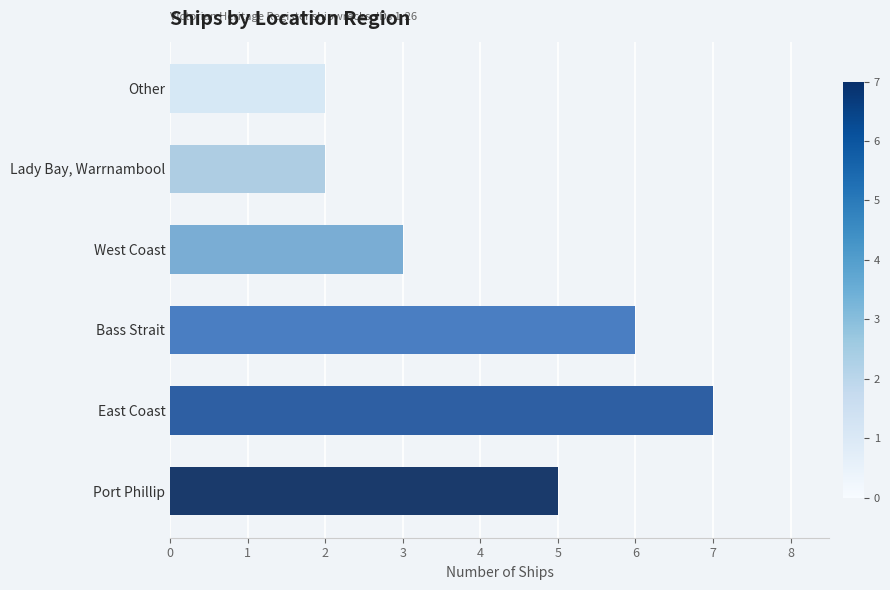

What is the value of the 2nd bar from the left?

7